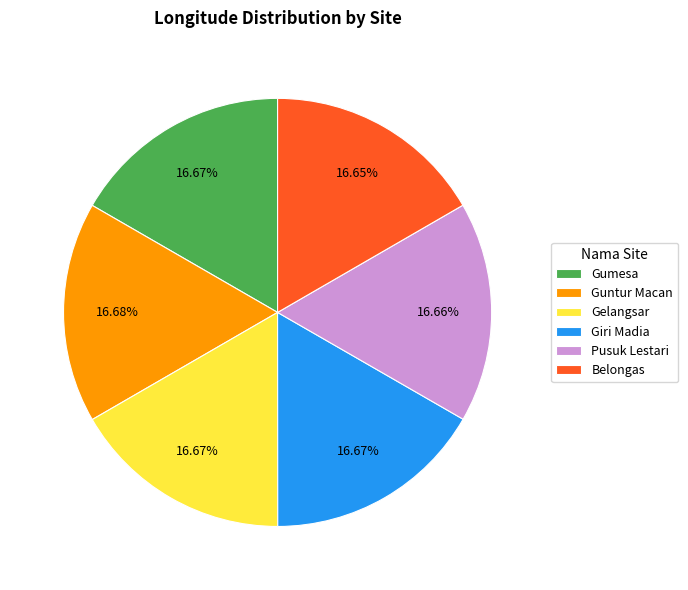

Is the sum of Gumesa and Guntur Macan greater than half?

No